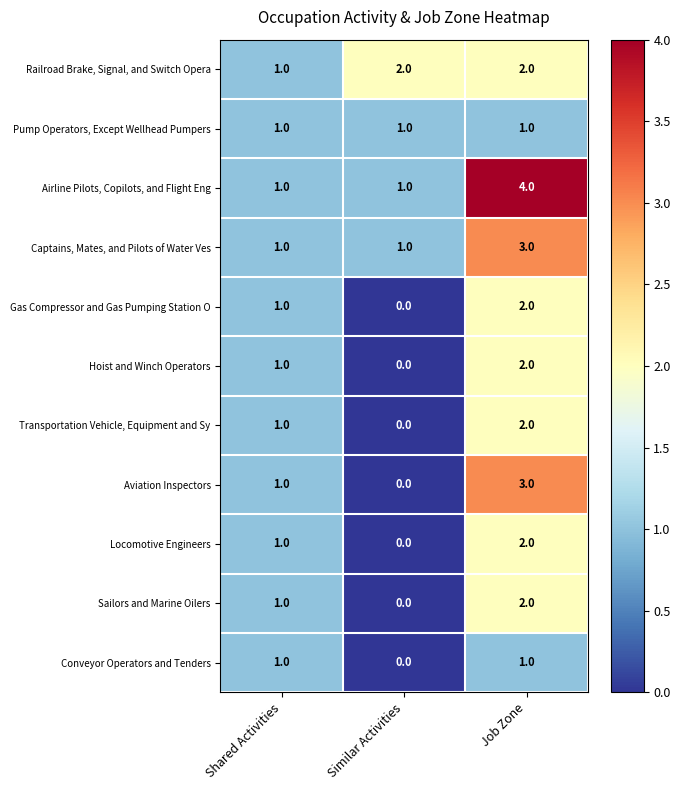

At which category is the sum across all series the highest?

Job Zone